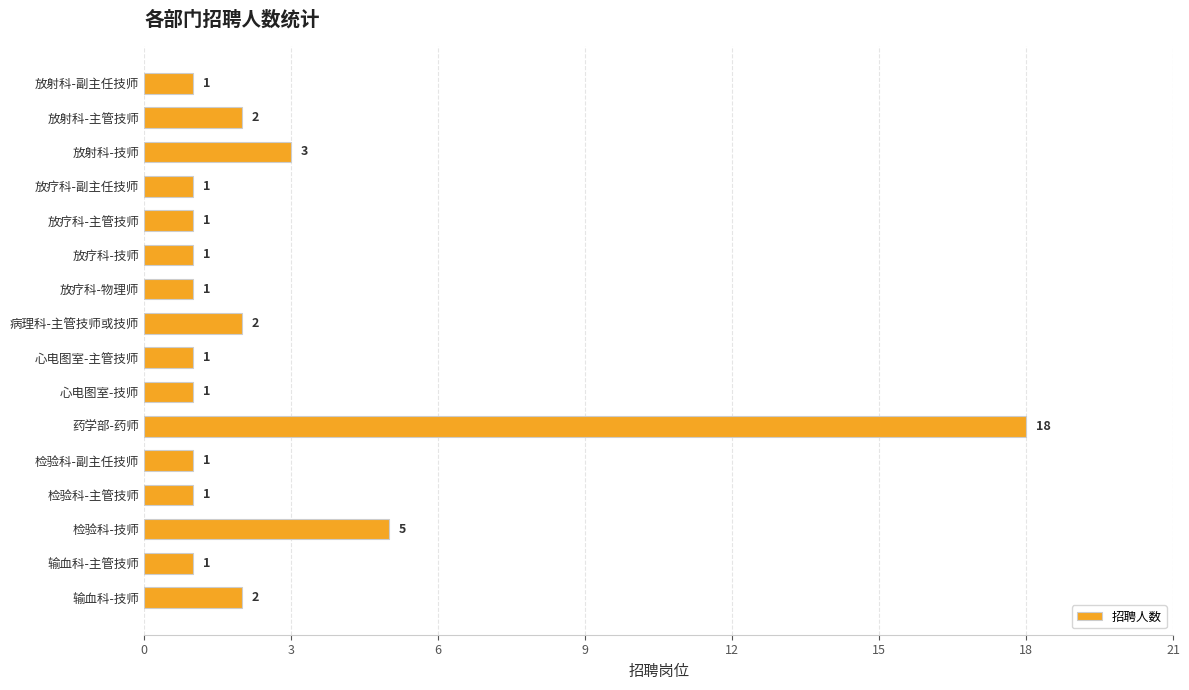

Reading top to bottom, transcribe all the data shown in this chart.

1	2	3	1	1	1	1	2	1	1	18	1	1	5	1	2